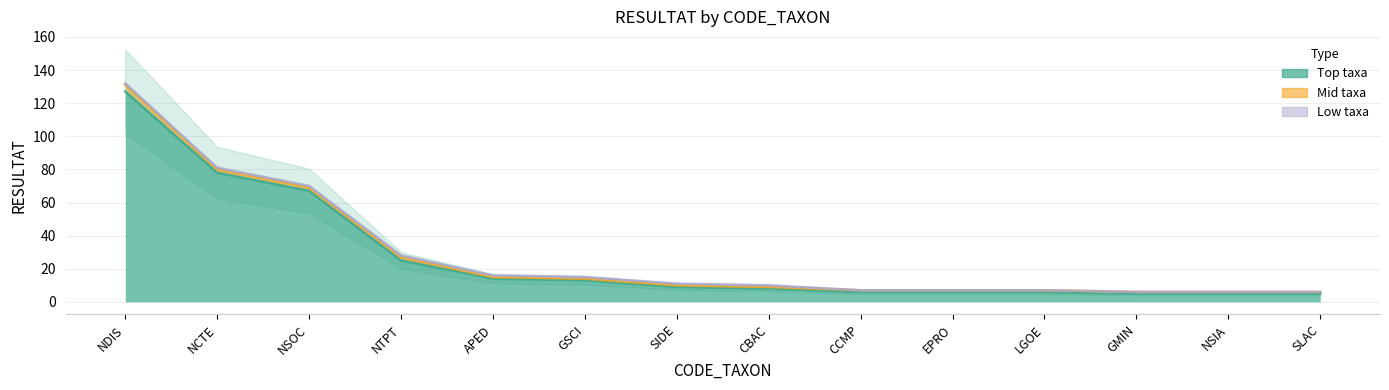

True or false: Mid taxa and Low taxa intersect in this chart.

False